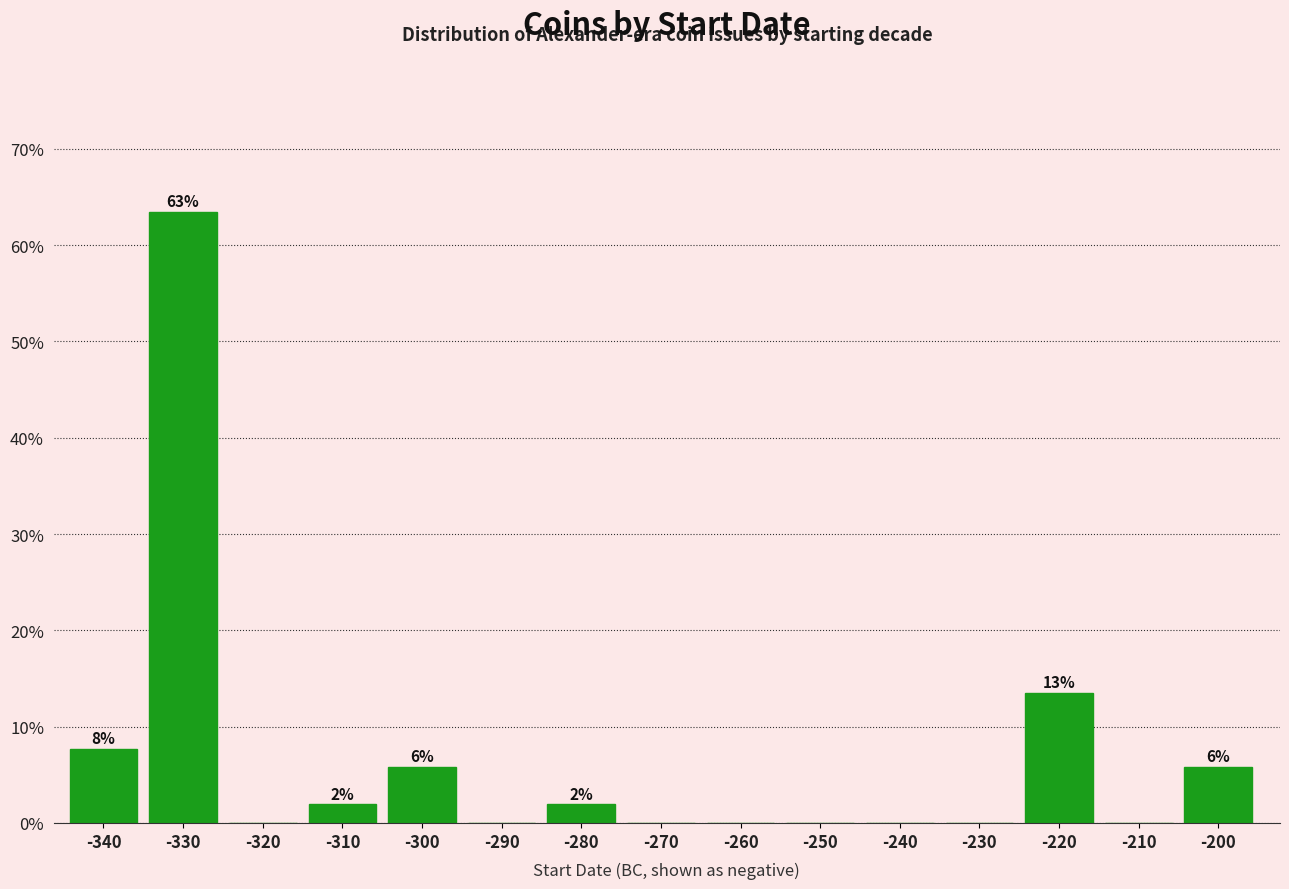

Reading left to right, what are all the values shown in this chart?

-340=7.7	-330=63.5	-320=0.0	-310=1.9	-300=5.8	-290=0.0	-280=1.9	-270=0.0	-260=0.0	-250=0.0	-240=0.0	-230=0.0	-220=13.5	-210=0.0	-200=5.8